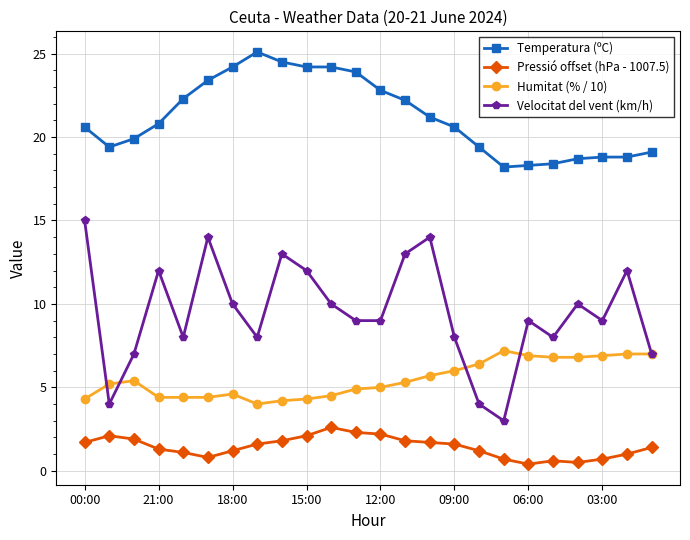

True or false: Pressió offset (hPa - 1007.5) and Humitat (% / 10) intersect in this chart.

False